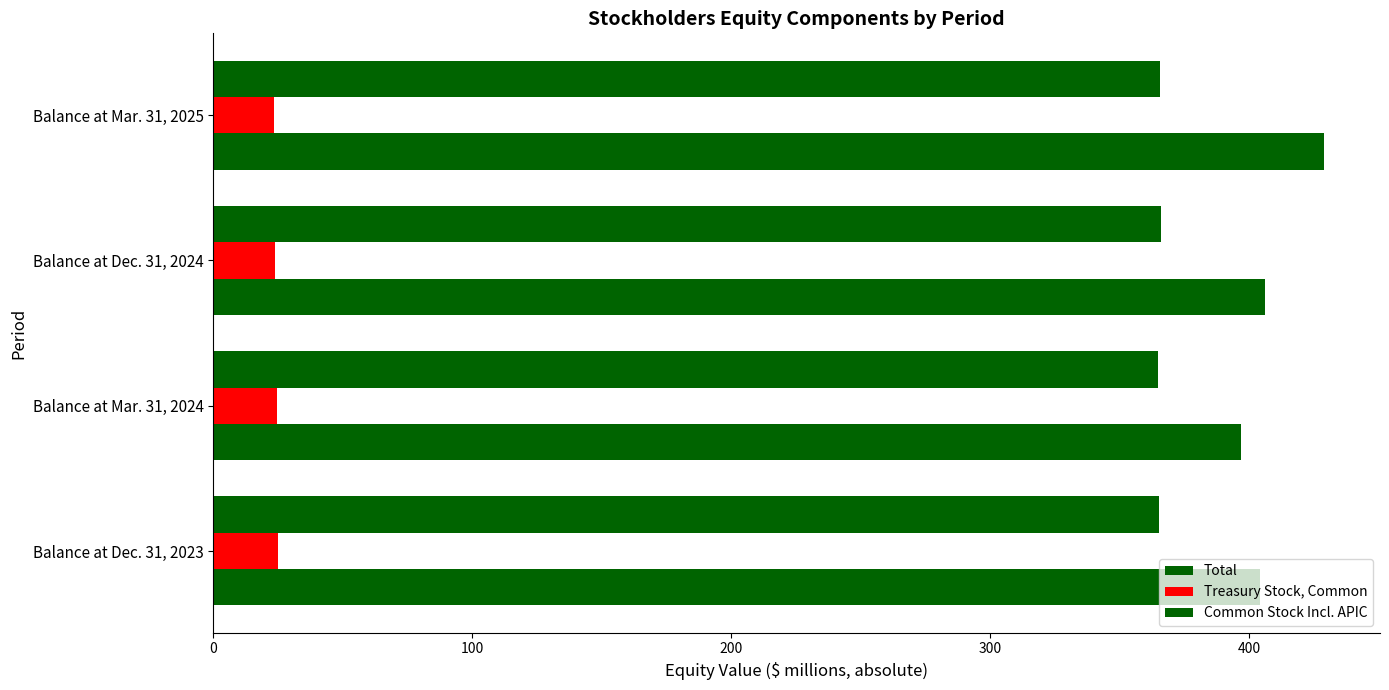

Count the number of categories in the chart.

4